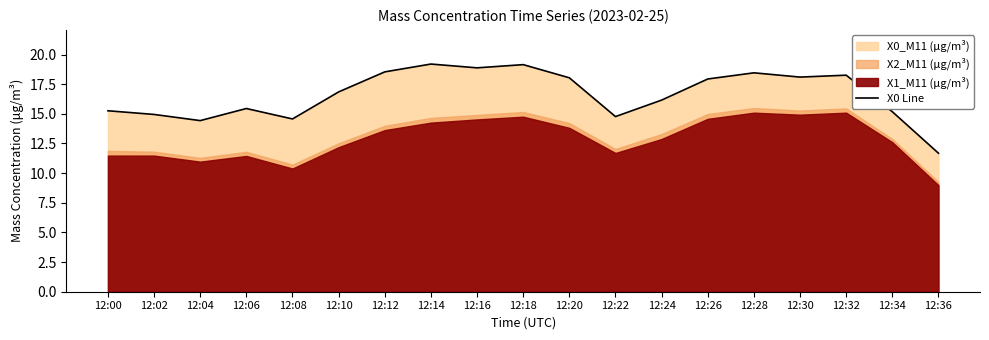

At which category does the data reach its first local valley?

12:04